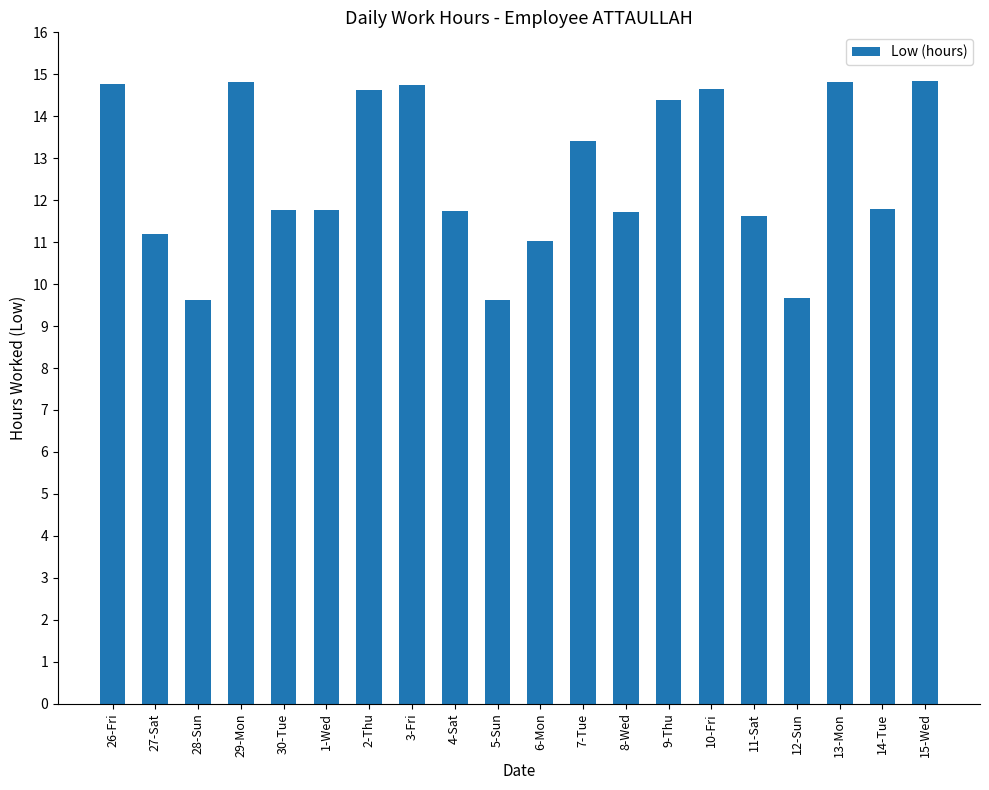

Does the chart contain any negative values?

No